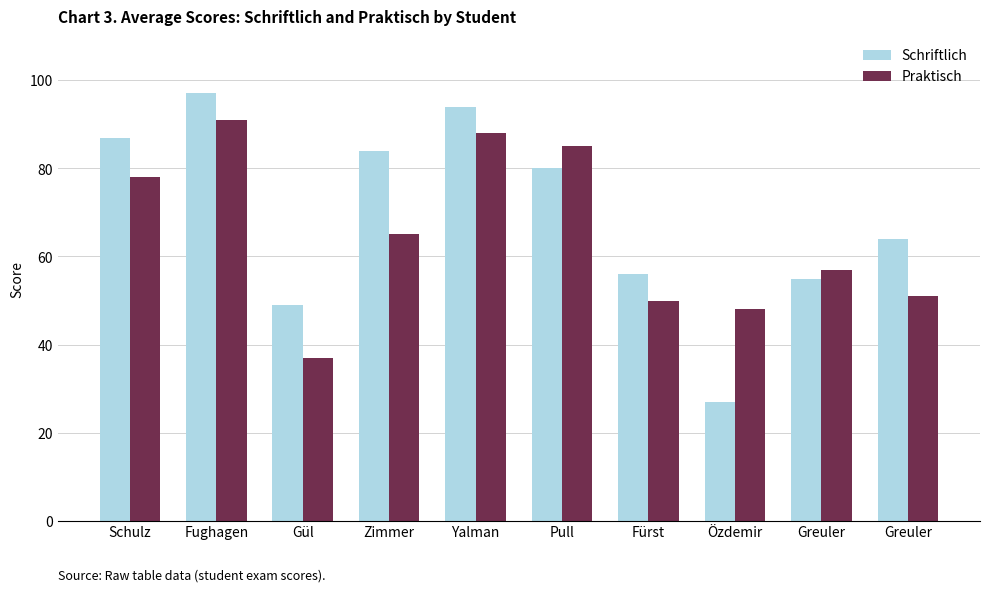

Which label corresponds to the smallest value in the chart?

Özdemir